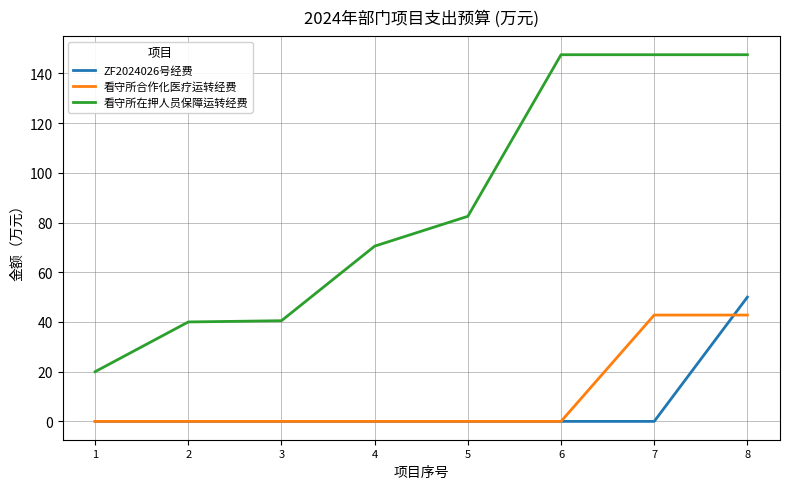

The value of ZF2024026号经费 at 5 is 0.0. True or false?

True